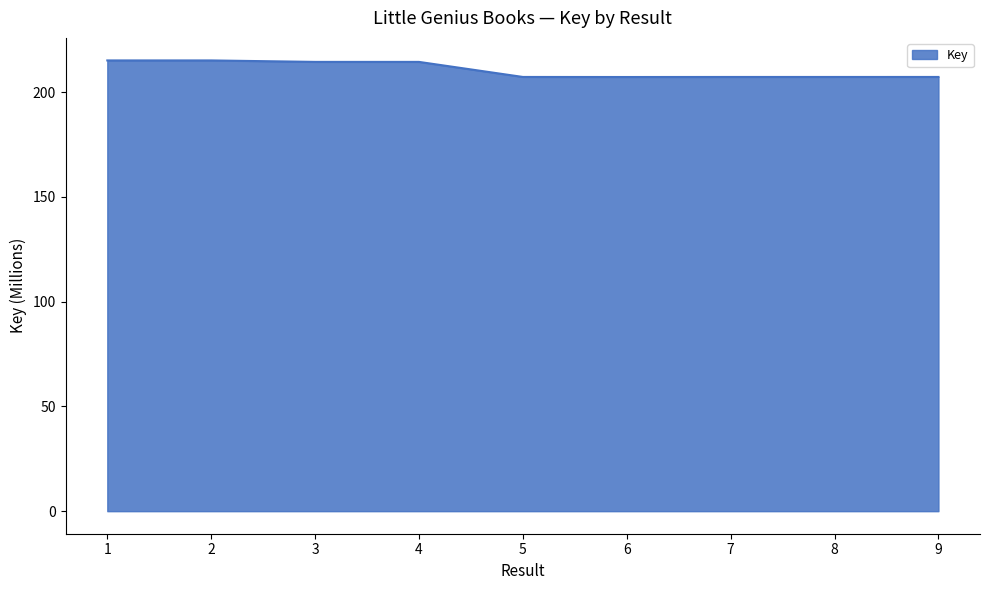

Between 9 and 4, which is larger?

4